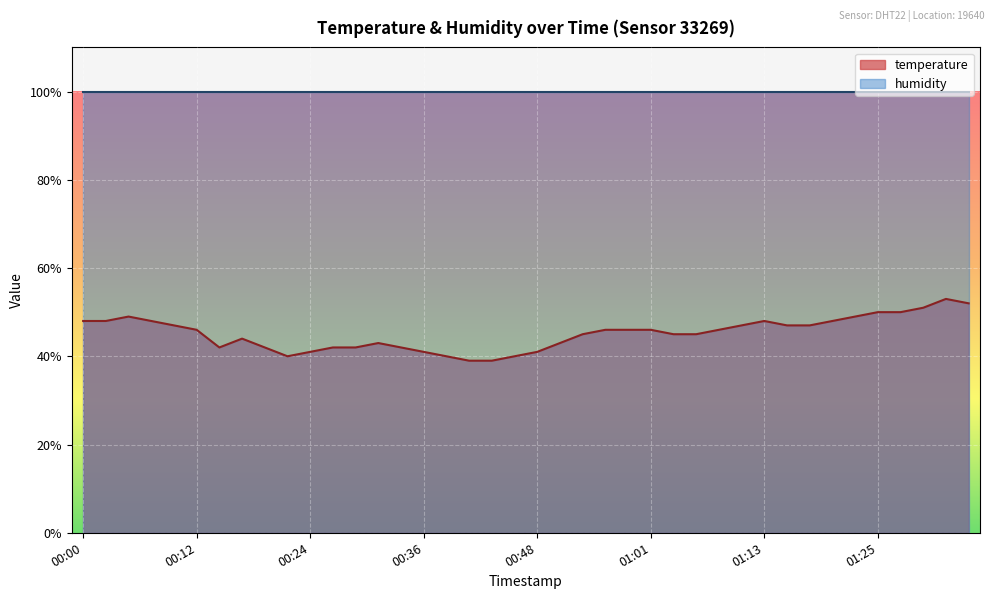

At which label does the data first exceed 46?

00:00